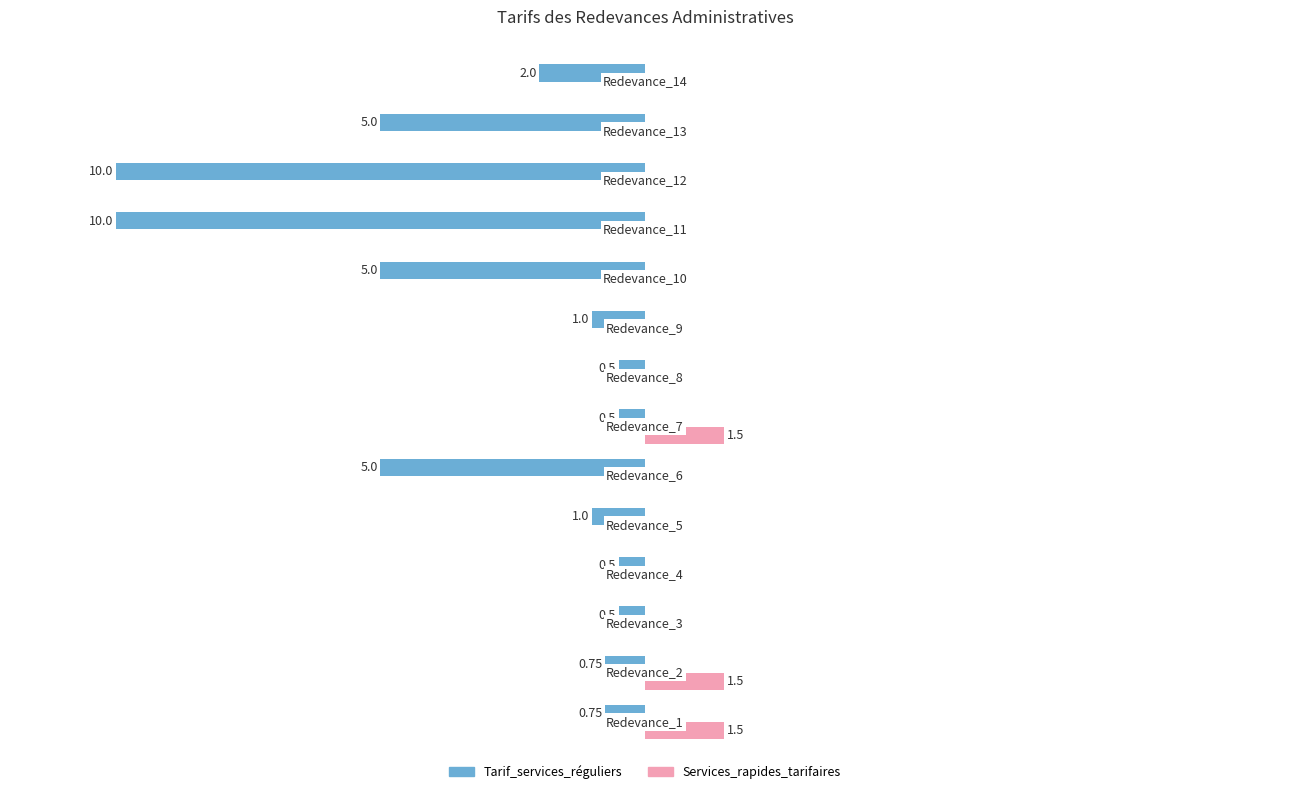

What are all the series names shown in the legend?

Tarif_services_réguliers, Services_rapides_tarifaires